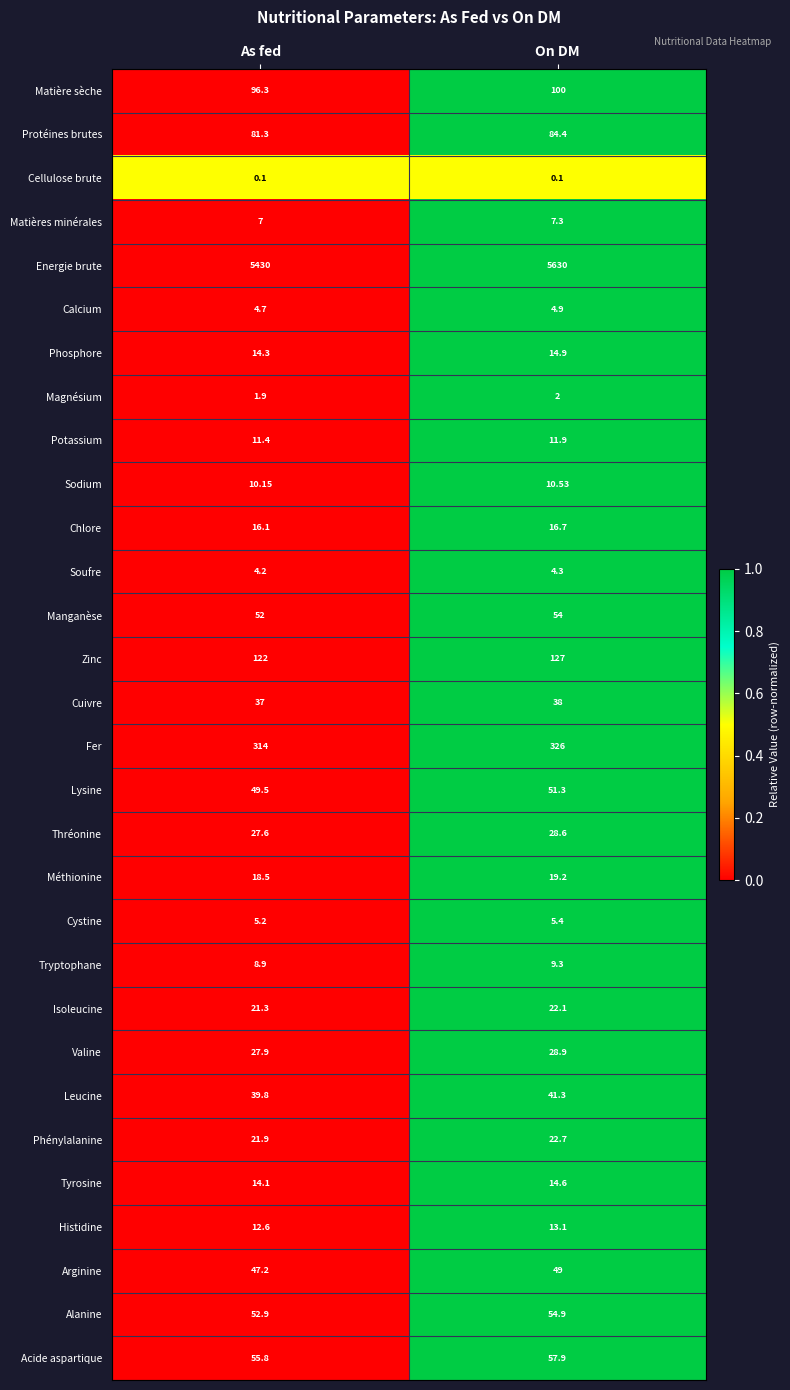

What is the greatest value displayed?

5630.0